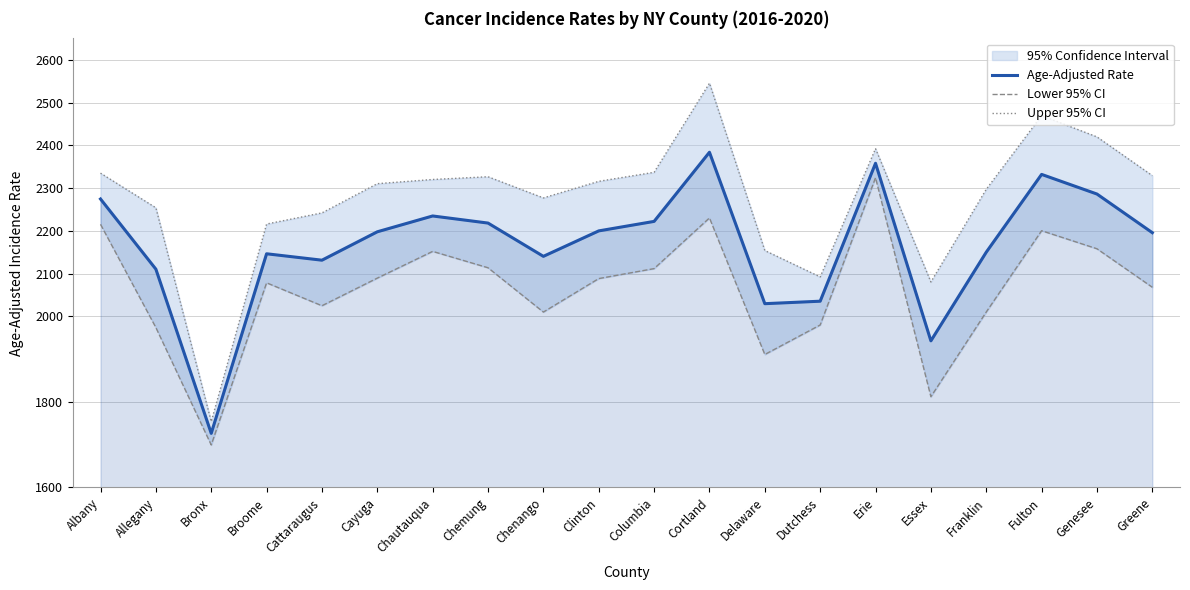

The value of Upper 95% CI at Chemung is 3847.1. True or false?

False